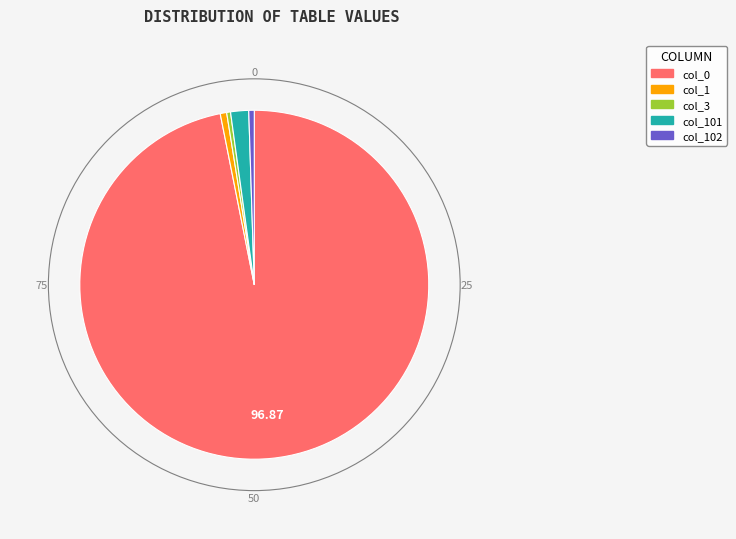

Is there any slice that represents more than half of the pie?

Yes